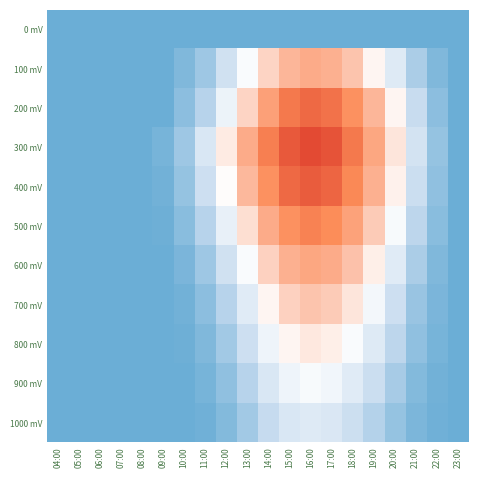

At how many categories does at least one series exceed 296?

9